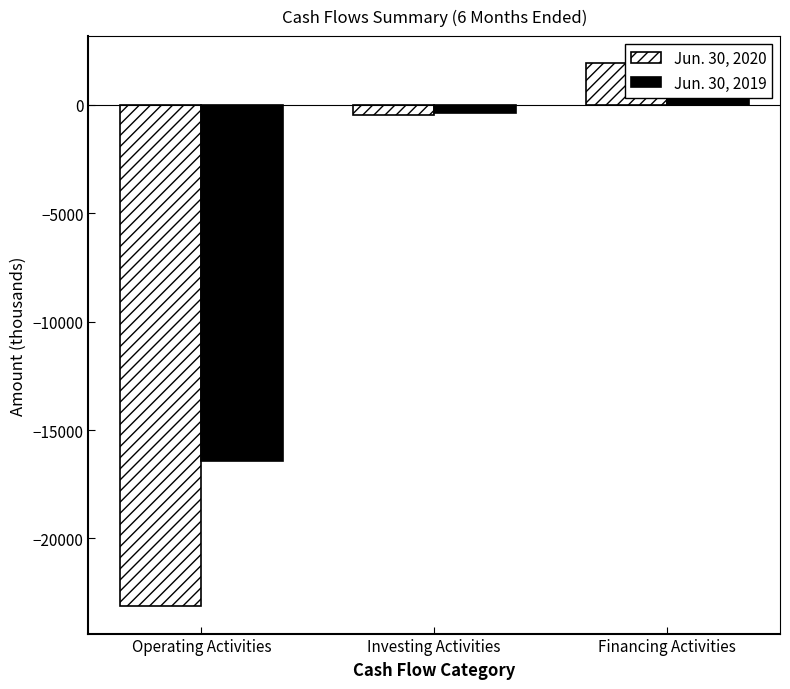

At which label does Jun. 30, 2020 first exceed -484?

Financing Activities